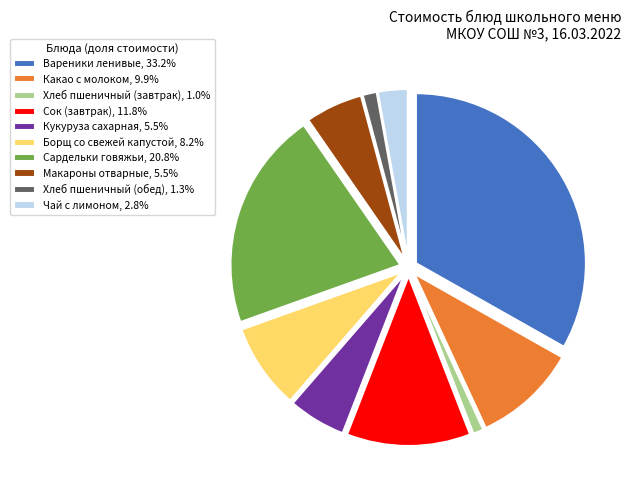

Do Сок (завтрак), 11.8% and Вареники ленивые, 33.2% together represent more than half of the pie?

No